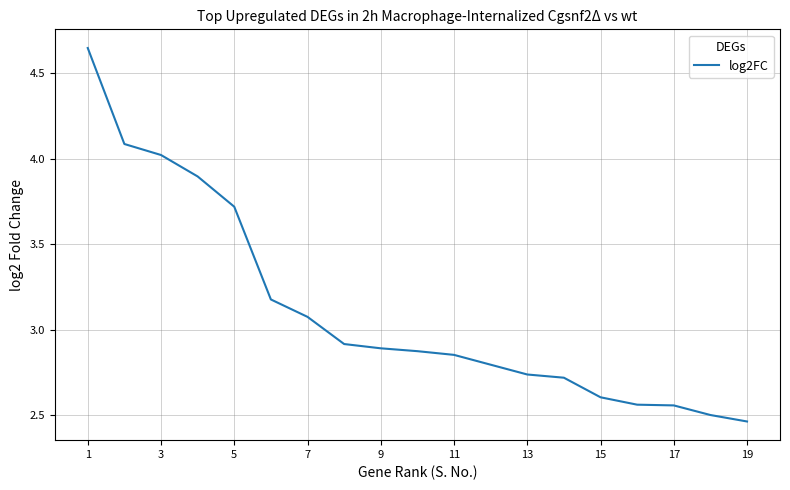

What is the difference between the maximum and minimum values?

2.2